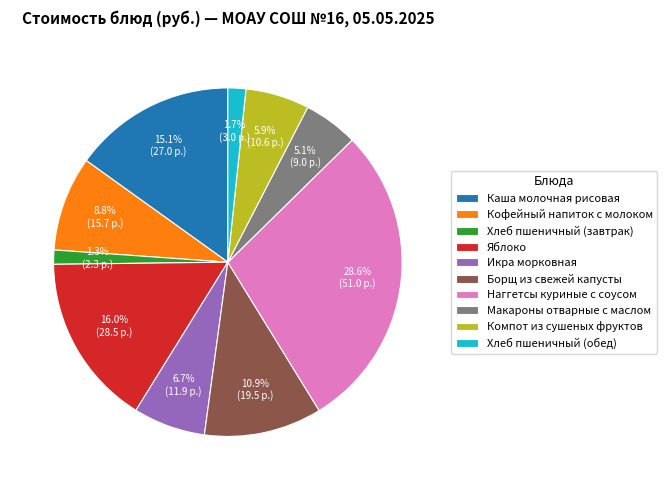

Which slice is the largest?

Наггетсы куриные с соусом